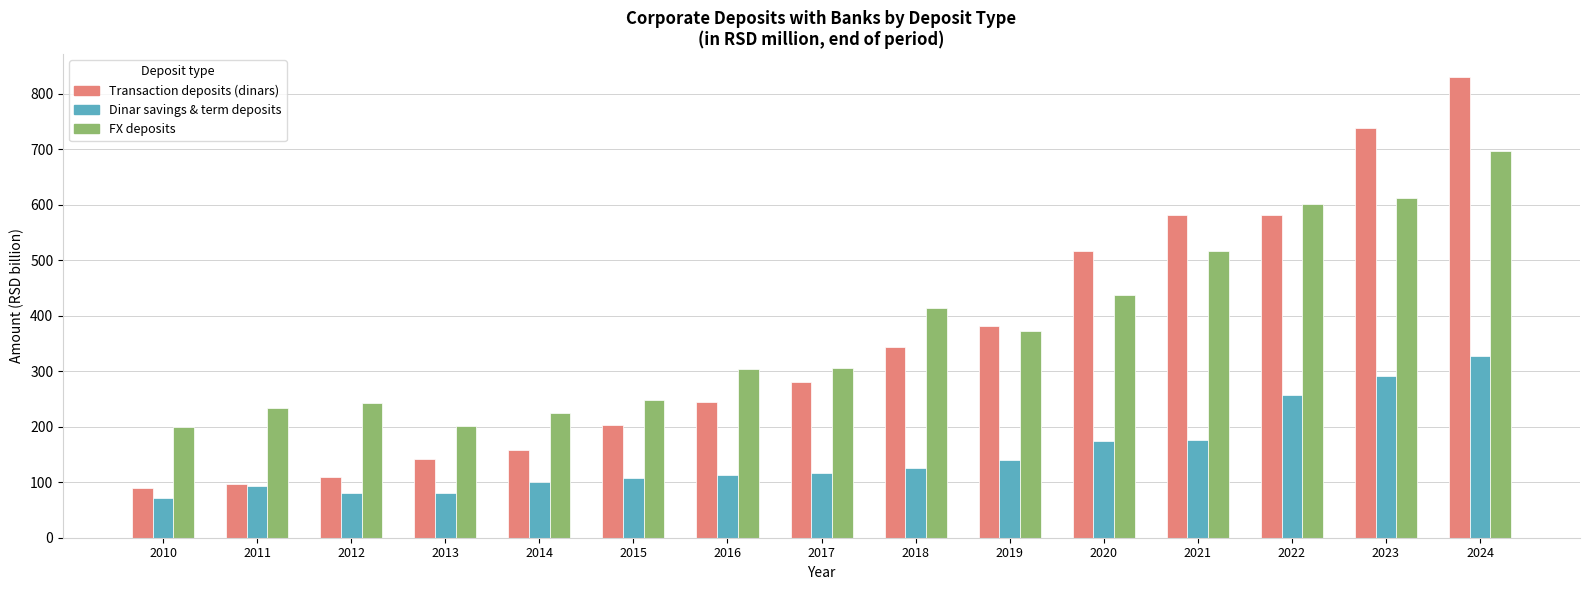

Is it true that Transaction deposits (dinars) equals 128.8 at 2010?

False